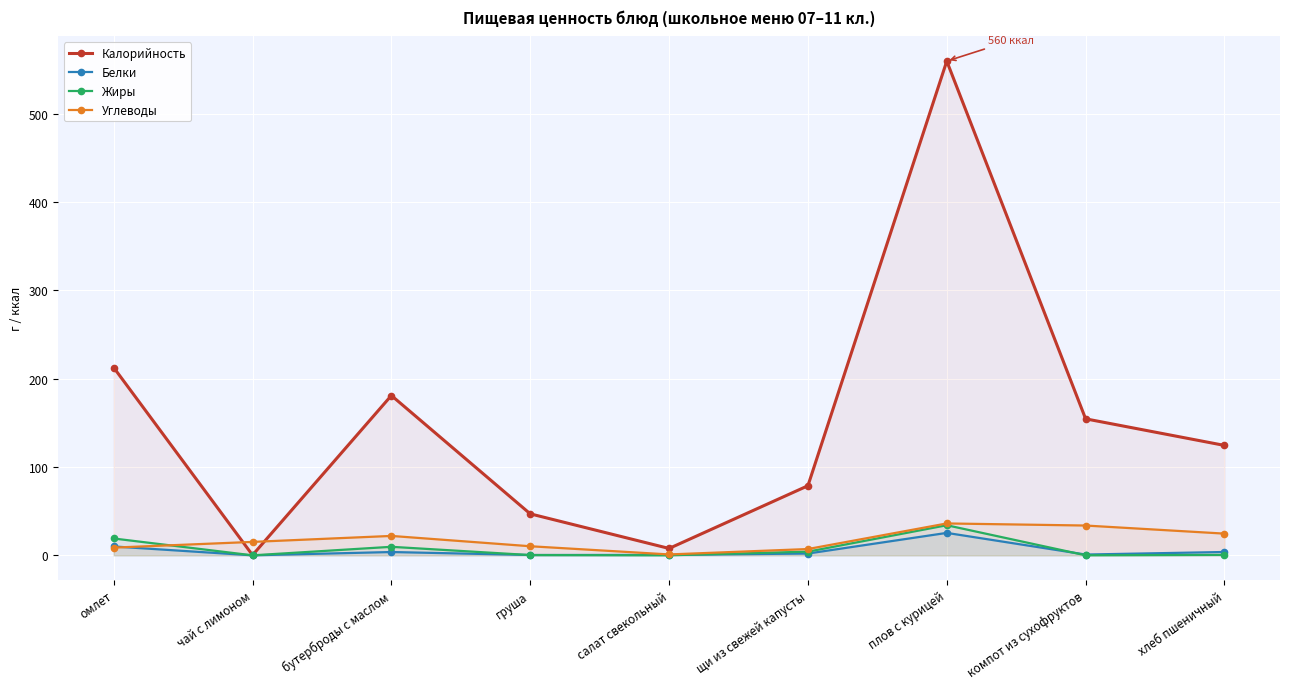

How many values in Белки are above zero?

8